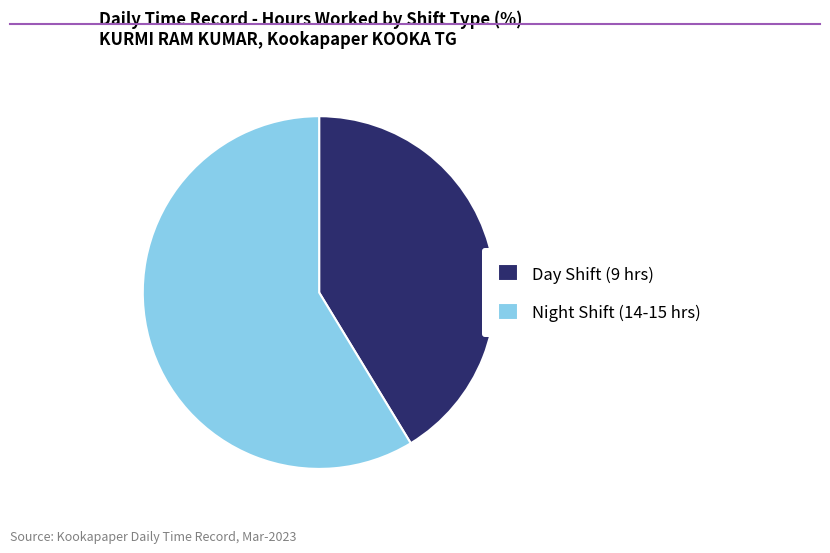

What is the majority slice?

Night Shift (14-15 hrs)